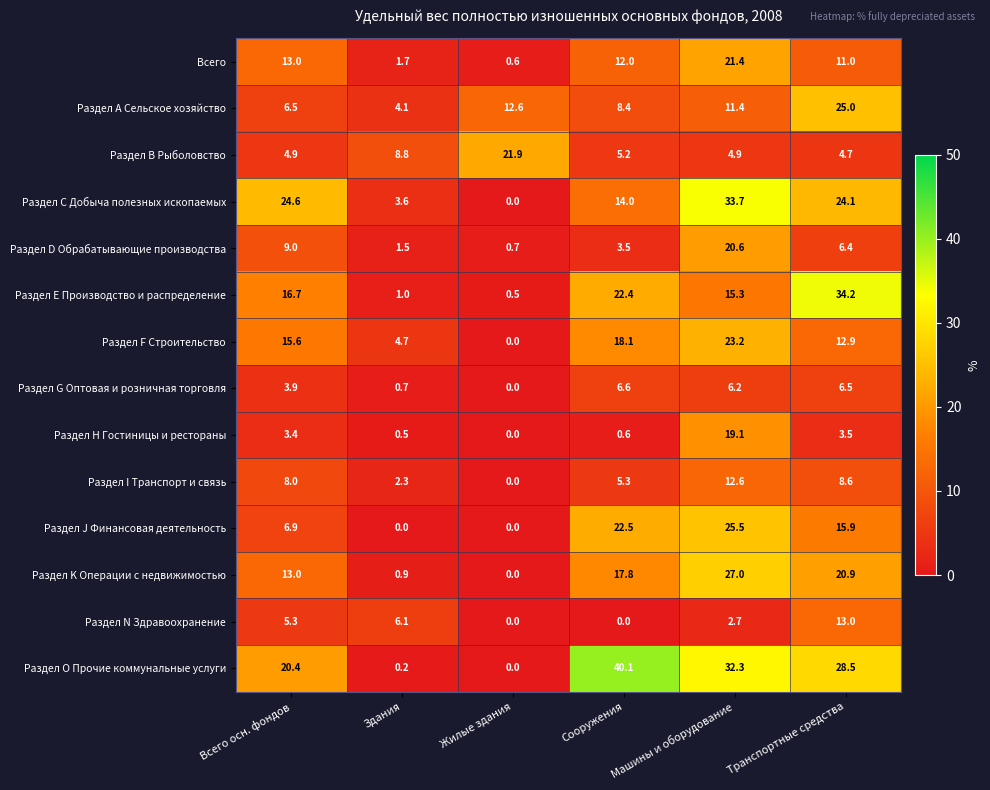

How many data points does each series have?

6